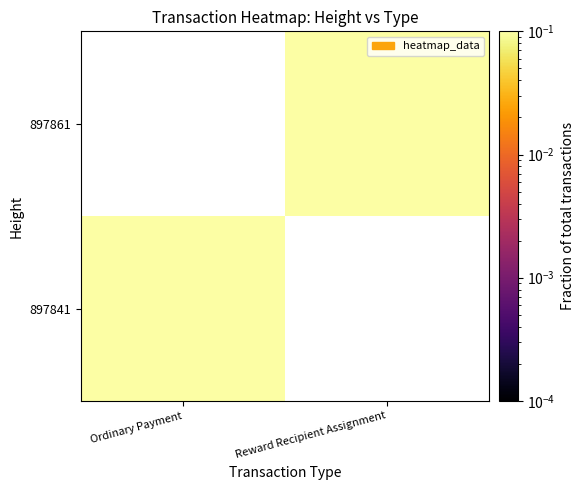

List the labels in order of 897861 value, smallest first.

Ordinary Payment, Reward Recipient Assignment